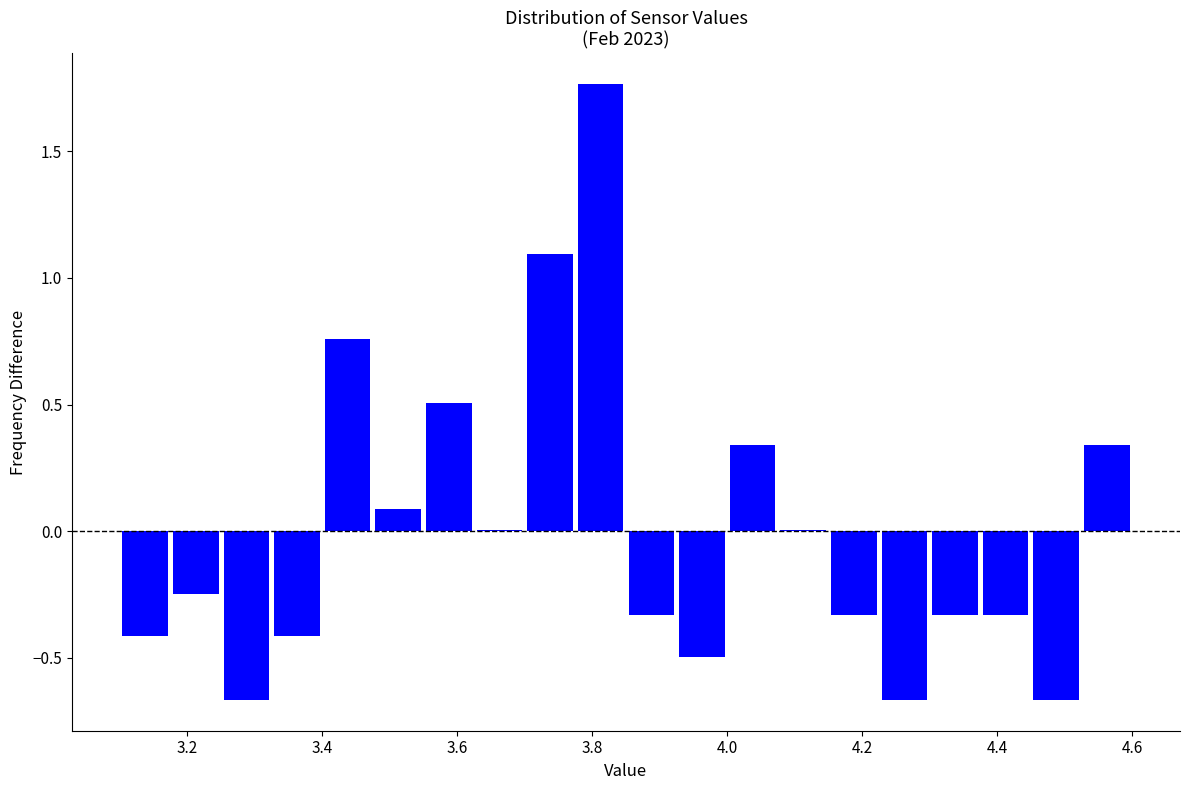

Read against the x-axis, roughly where is the centre of the tallest bar?

3.82